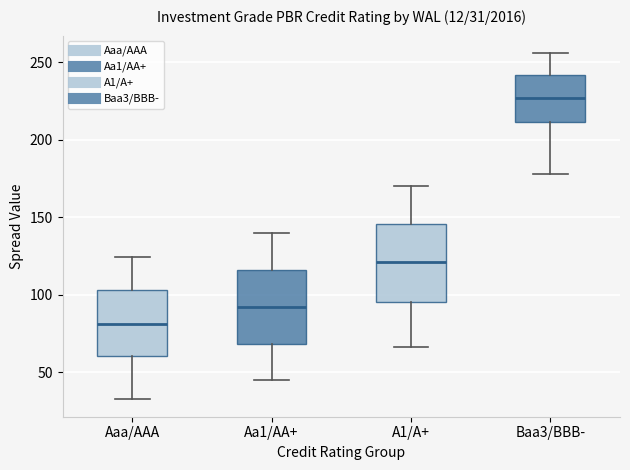

Which box's median line is the highest?

Baa3/BBB-